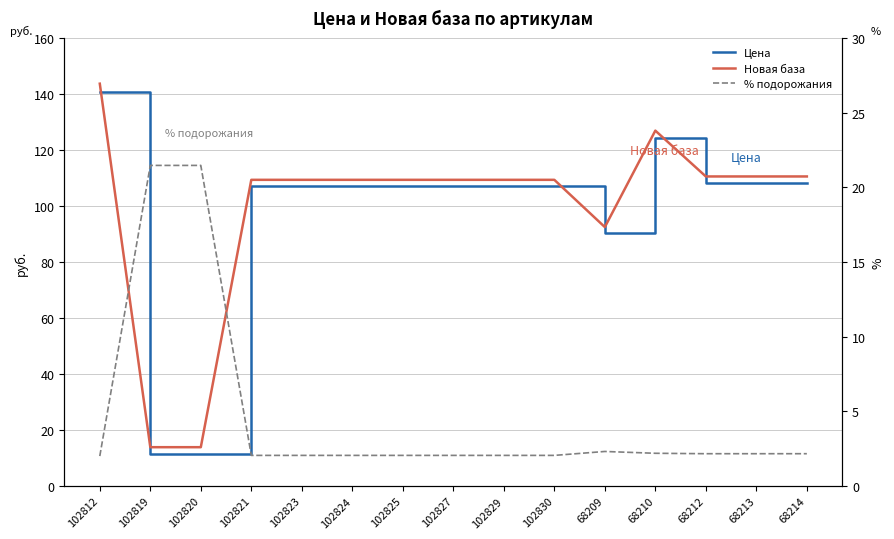

What is the lowest value of the % подорожания series?

2.0